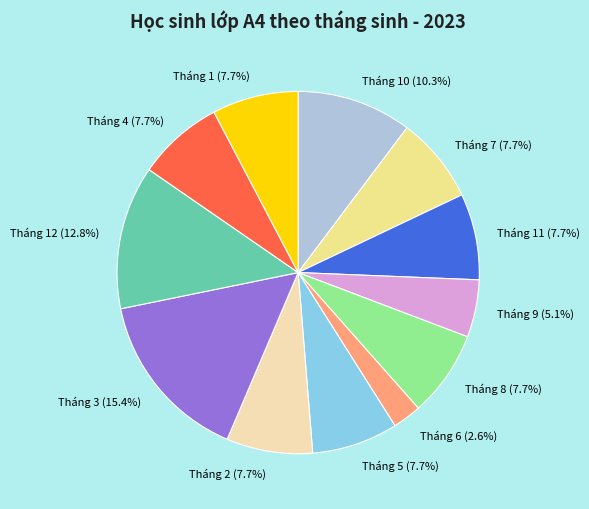

The Tháng 2 slice represents 8% of the pie. True or false?

True